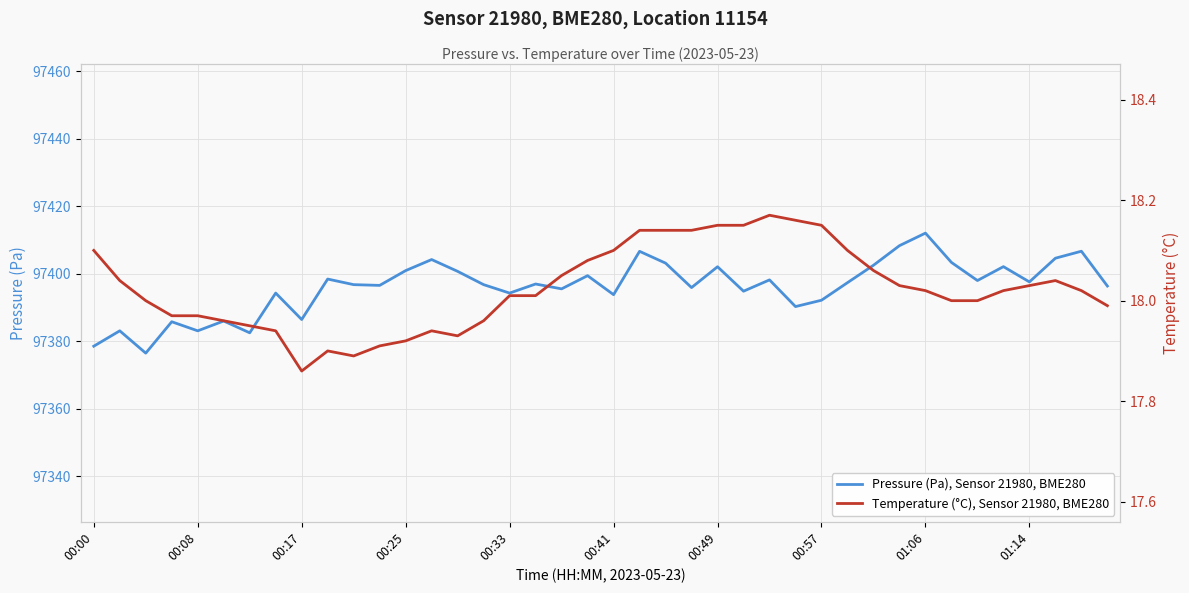

At which label does Pressure (Pa), Sensor 21980, BME280 reach its peak?

01:06